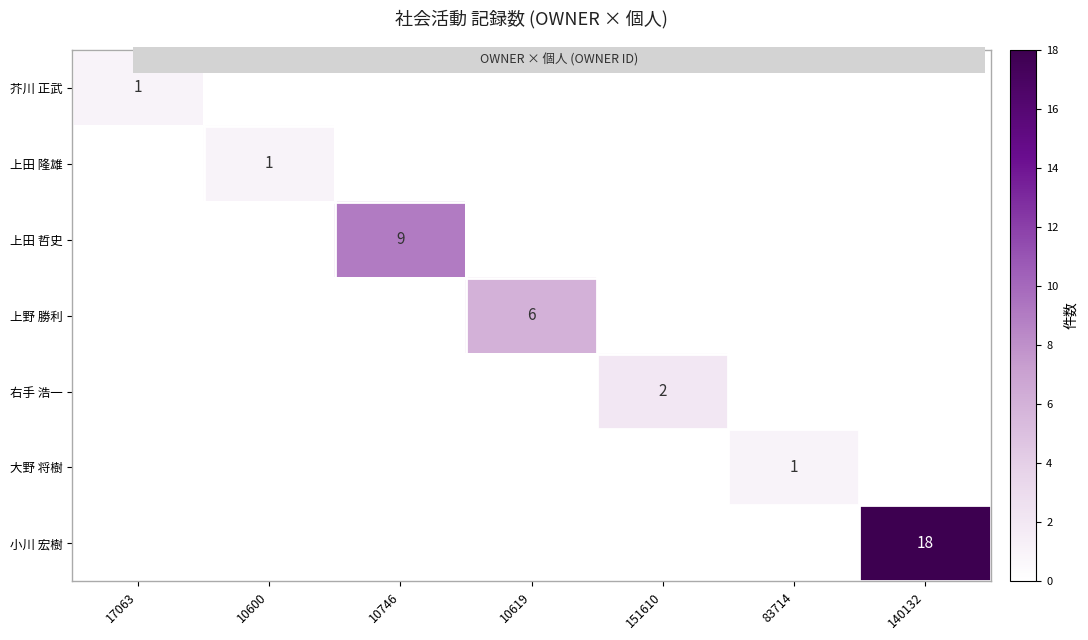

The value of 小川 宏樹 at 10746 is 0. True or false?

True